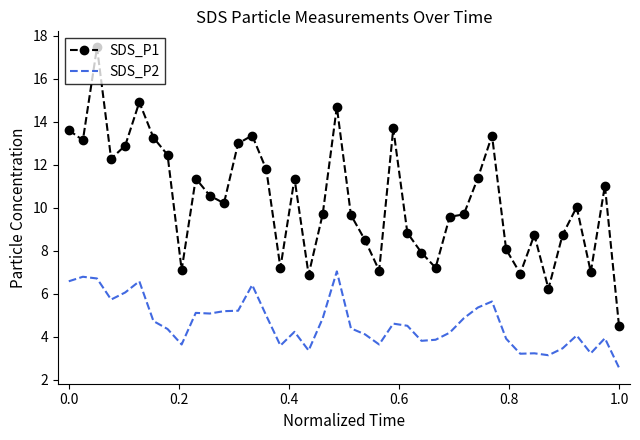

What are all the series names shown in the legend?

SDS_P1, SDS_P2